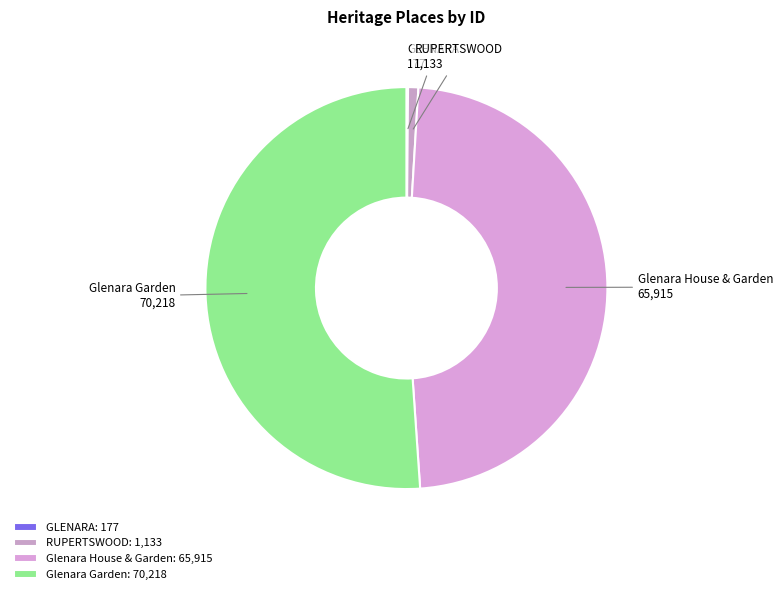

Between RUPERTSWOOD and Glenara Garden, which is larger?

Glenara Garden